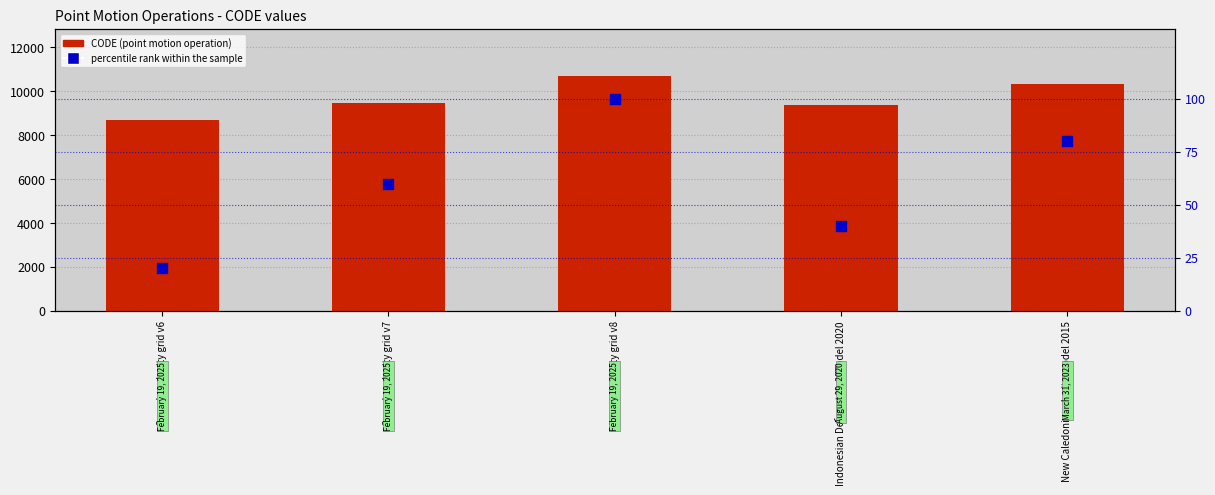

Which series reaches the maximum Y coordinate?

CODE (point motion operation)